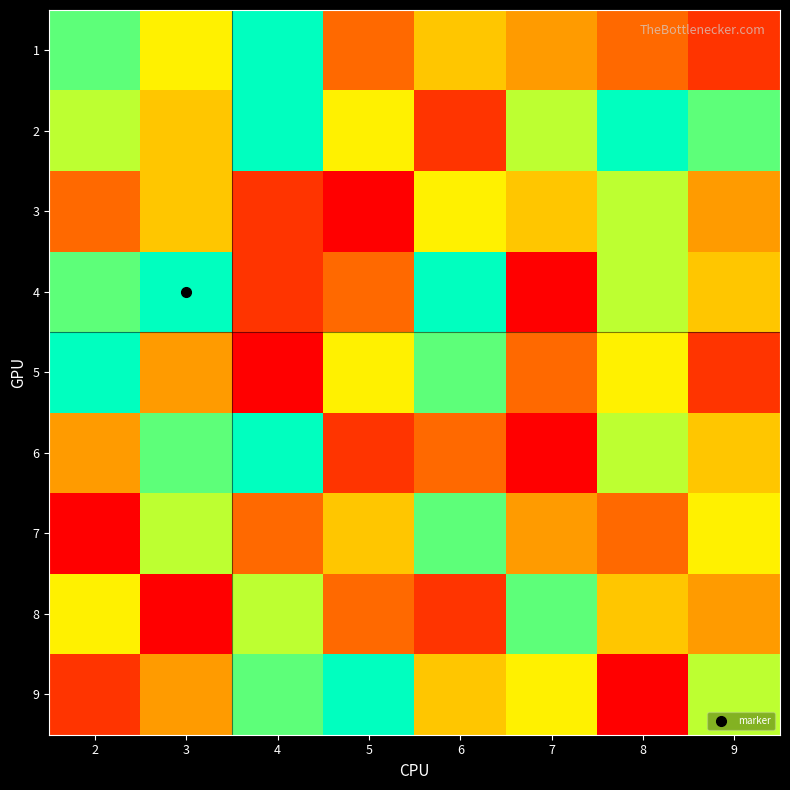

Between 9 and 4, which is larger?

4